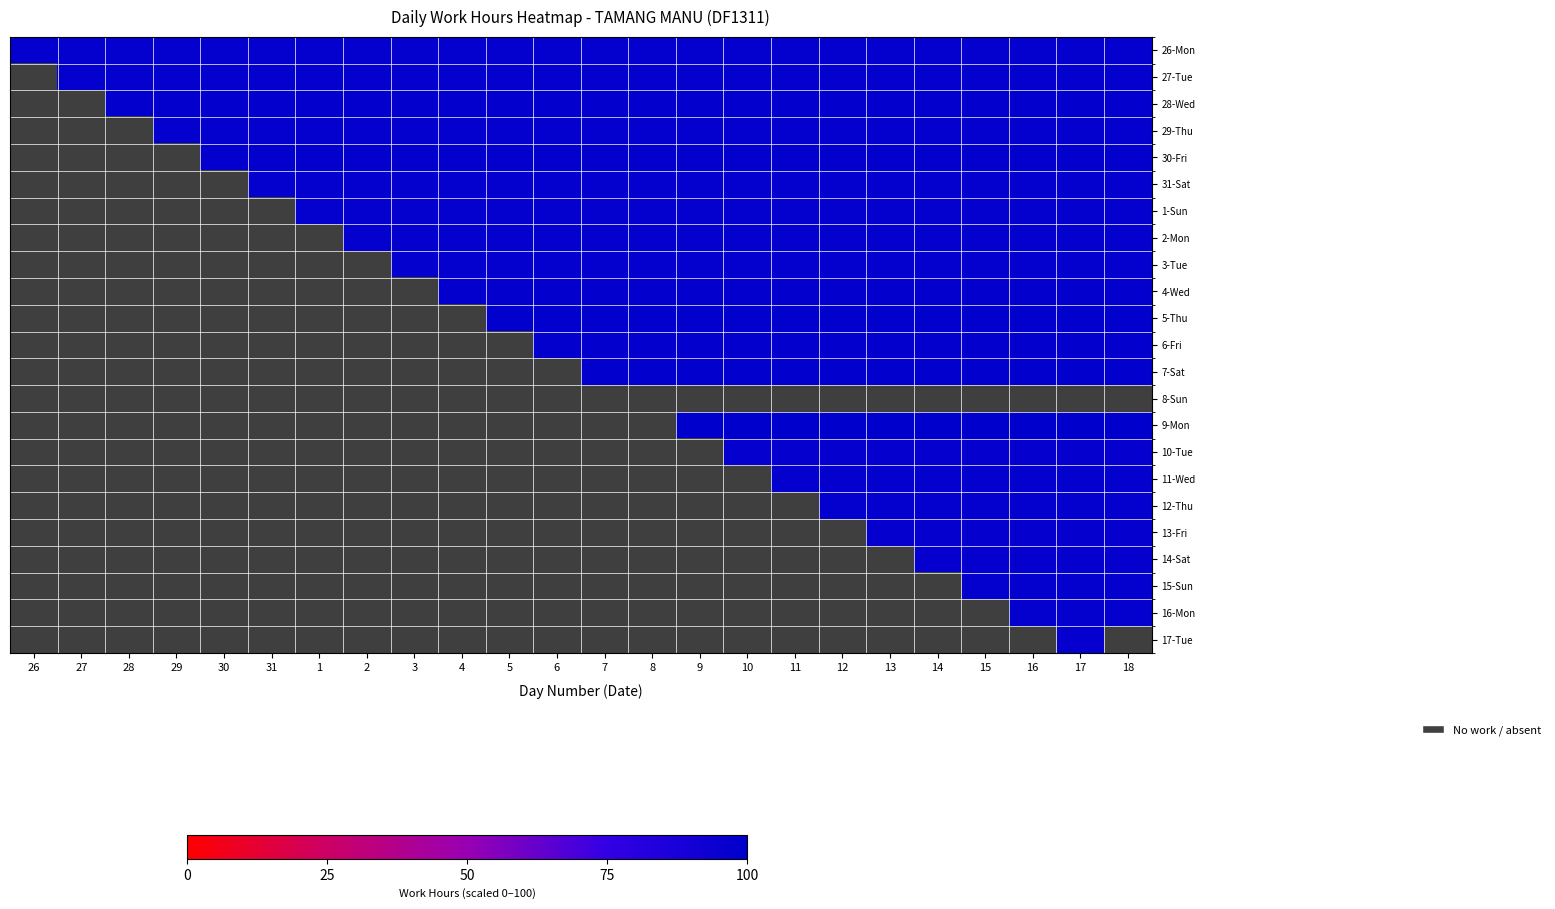

Which series has the largest total across all categories?

26-Mon